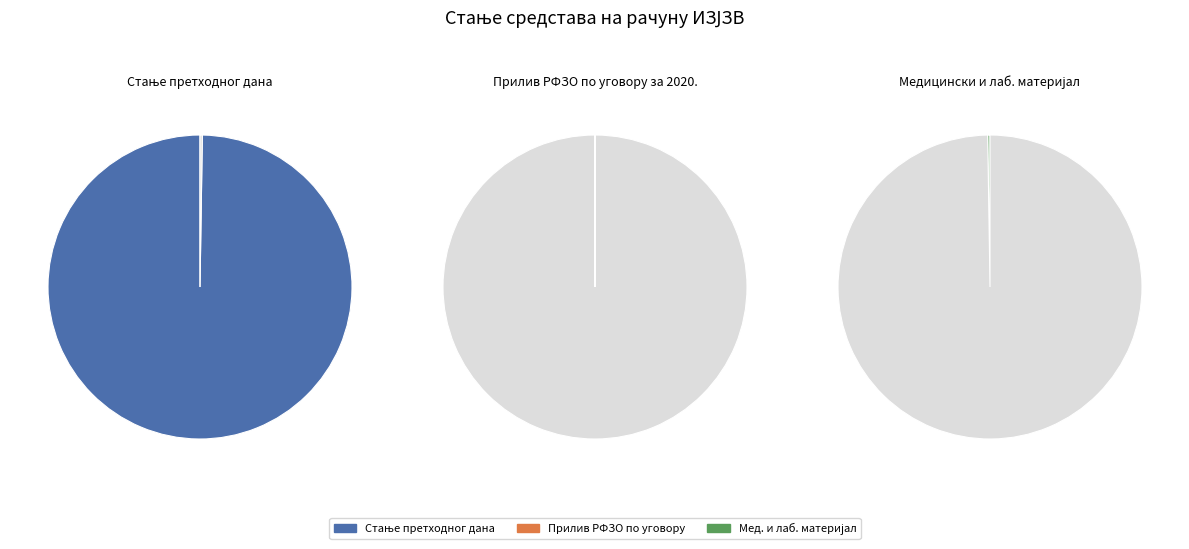

Is it true that МЕДИЦИНСКИ И ЛАБОРАТОРИЈСКИ МАТЕРИЈАЛ is 9% of the pie?

False